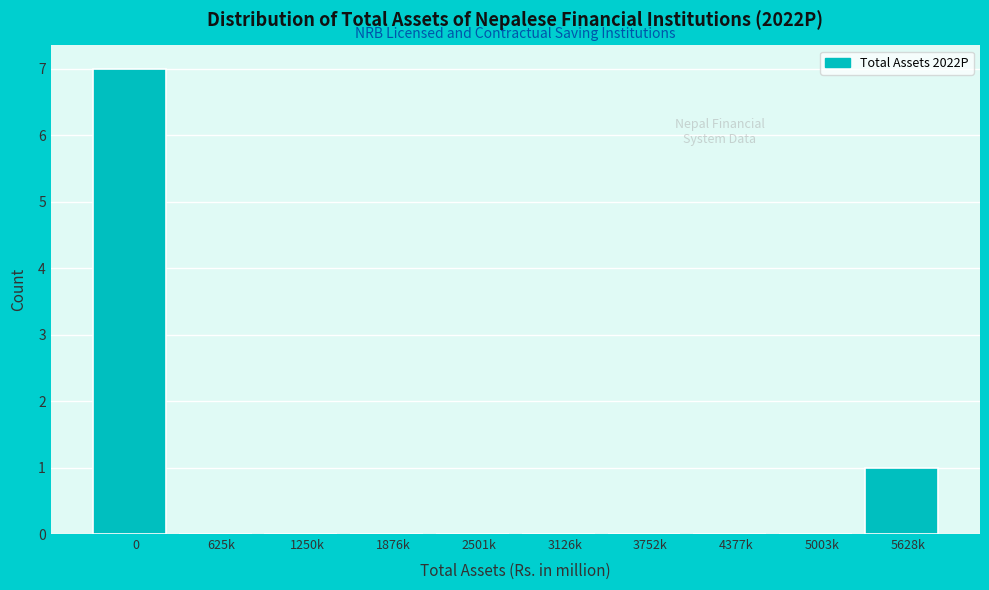

Reading left to right, list all the values displayed in this chart.

0=7	625k=0	1250k=0	1876k=0	2501k=0	3126k=0	3752k=0	4377k=0	5003k=0	5628k=1